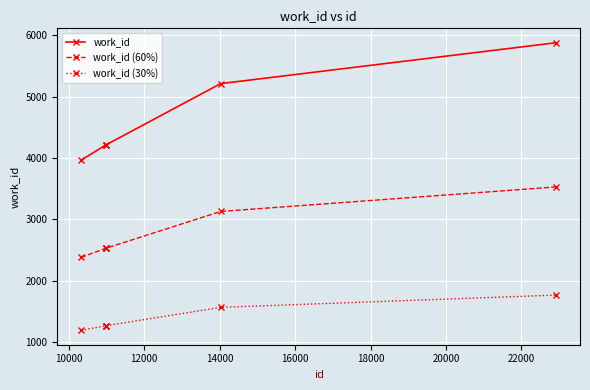

What is the value of the work_id (30%) point at the 6th from the left?

1764.0